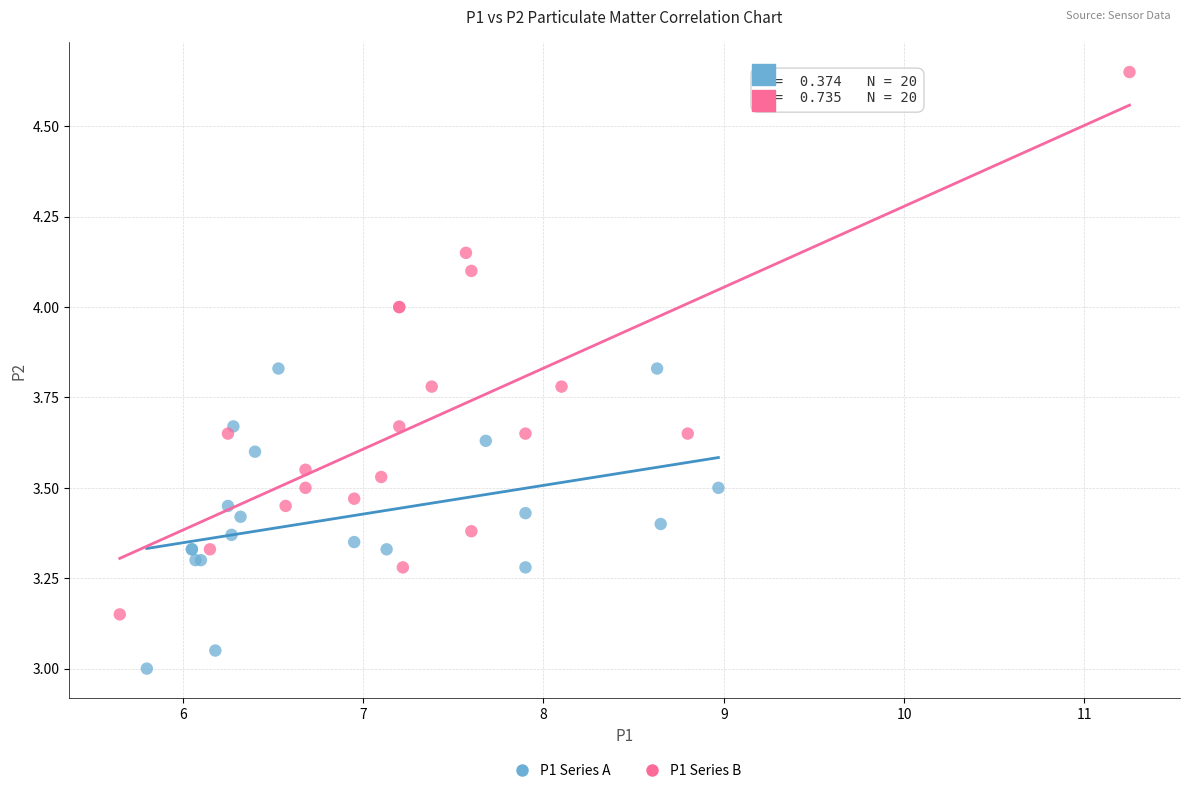

Which series contains the lowest Y value?

P1 Series A